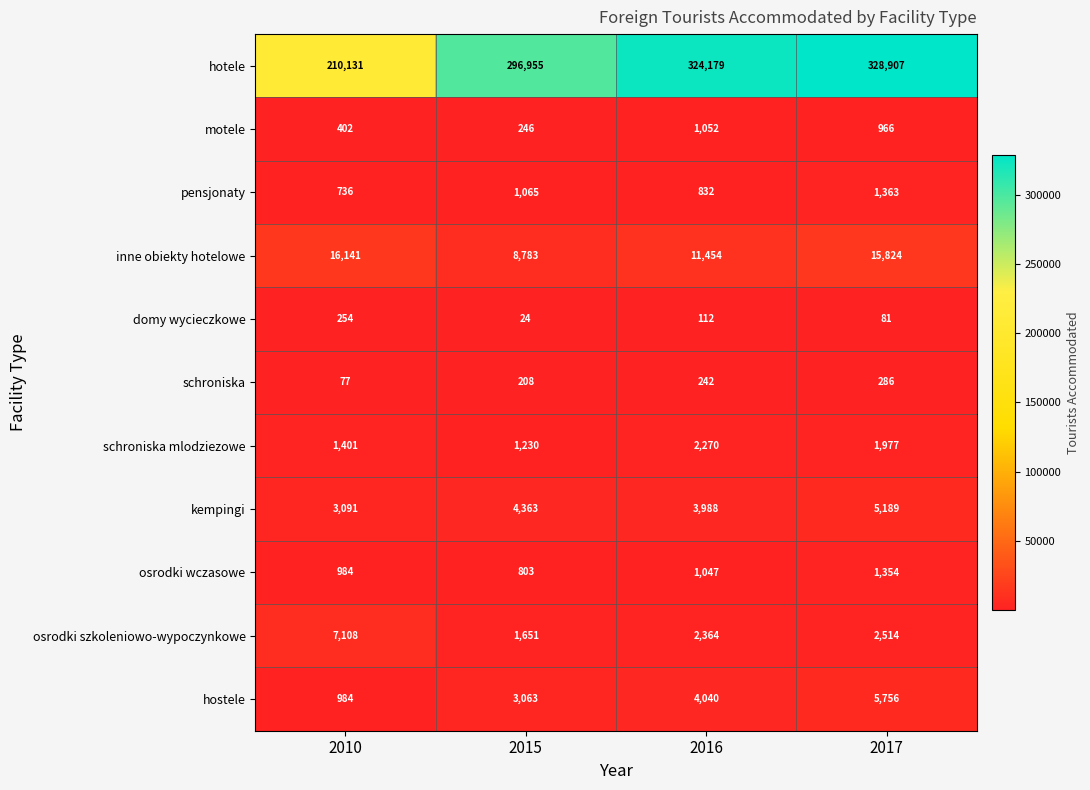

Rank the series at 2017 from highest to lowest value.

hotele, inne obiekty hotelowe, hostele, kempingi, osrodki szkoleniowo-wypoczynkowe, schroniska mlodziezowe, pensjonaty, osrodki wczasowe, motele, schroniska, domy wycieczkowe